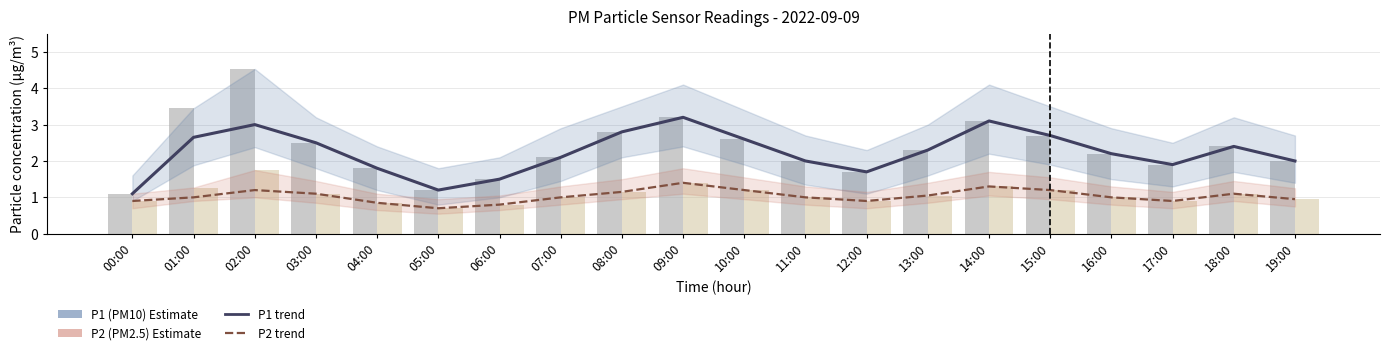

Reading left to right, list all the values displayed in this chart.

P1 (PM10): 1.1	2.6	3.0	2.5	1.8	1.2	1.5	2.1	2.8	3.2	2.6	2.0	1.7	2.3	3.1	2.7	2.2	1.9	2.4	2.0
P2 (PM2.5): 0.9	1.0	1.2	1.1	0.8	0.7	0.8	1.0	1.1	1.4	1.2	1.0	0.9	1.1	1.3	1.2	1.0	0.9	1.1	0.9
P1 obs: 1.1	3.5	4.5	2.5	1.8	1.2	1.5	2.1	2.8	3.2	2.6	2.0	1.7	2.3	3.1	2.7	2.2	1.9	2.4	2.0
P2 obs: 0.9	1.3	1.8	1.1	0.8	0.7	0.8	1.0	1.1	1.4	1.2	1.0	0.9	1.1	1.3	1.2	1.0	0.9	1.1	0.9